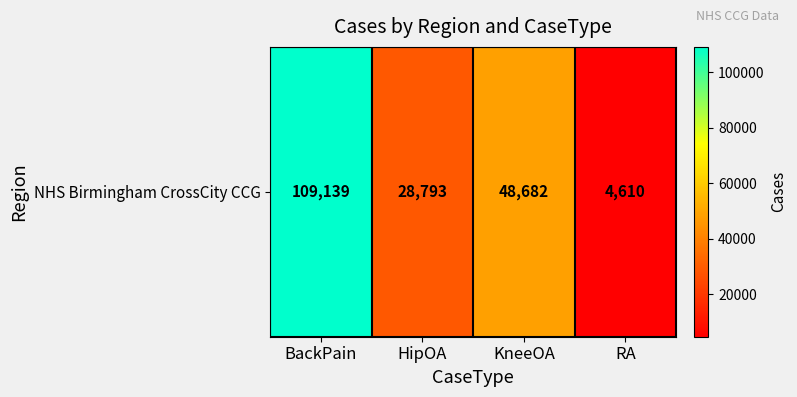

List the labels in order of value, largest first.

BackPain, KneeOA, HipOA, RA